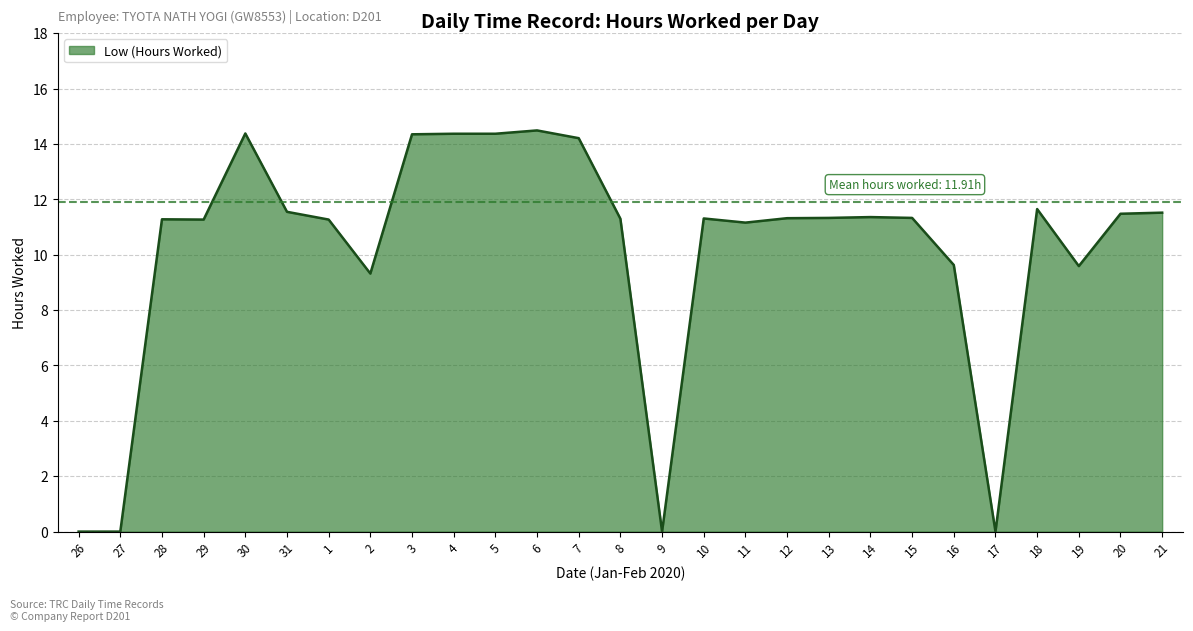

What is the change in value from 29 to 4?

+3.1